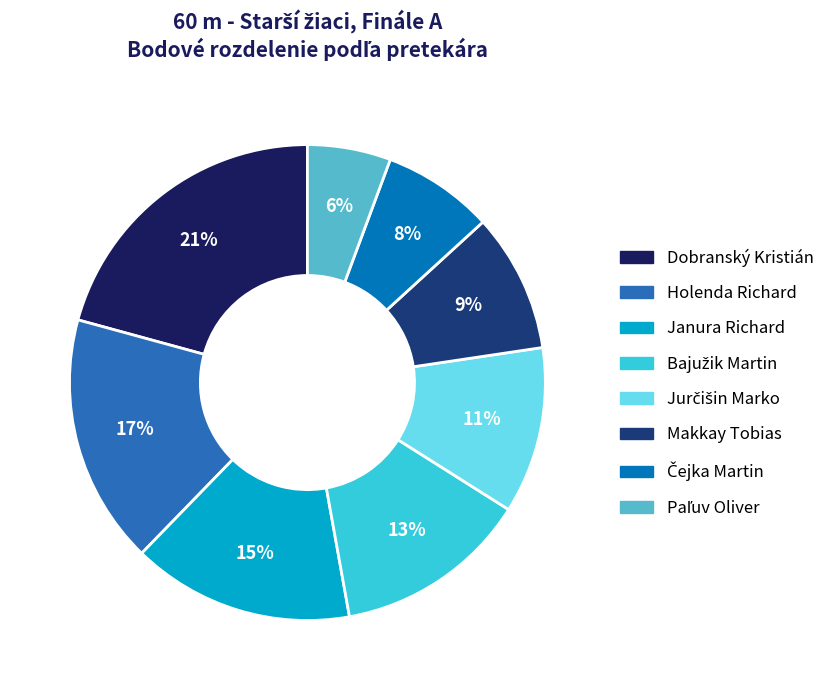

To the nearest percent, what percentage of the pie is Makkay Tobias?

9%